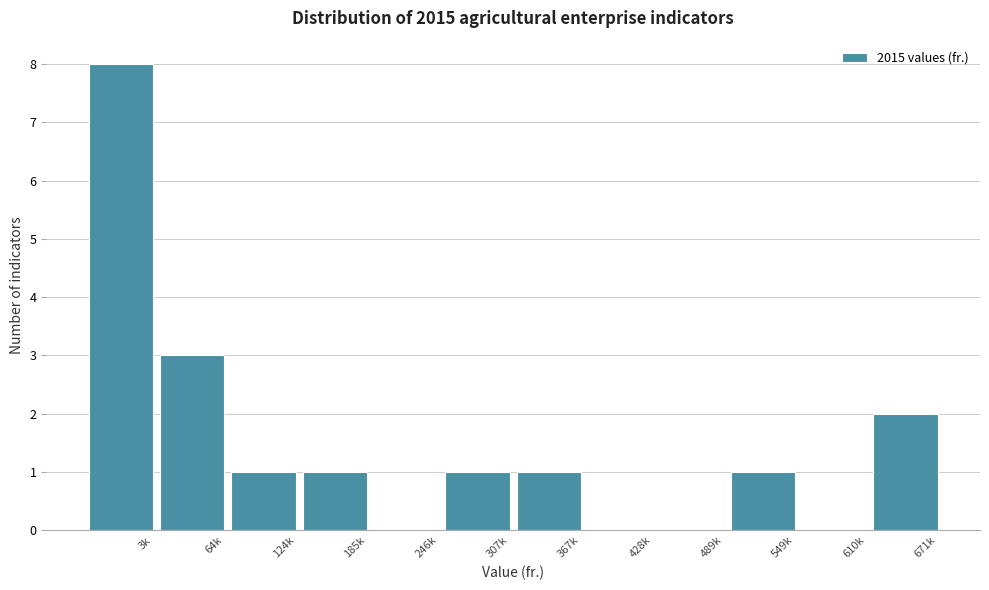

Reading left to right, list all the values displayed in this chart.

3k=8	64k=3	124k=1	185k=1	246k=0	307k=1	367k=1	428k=0	489k=0	549k=1	610k=0	671k=2